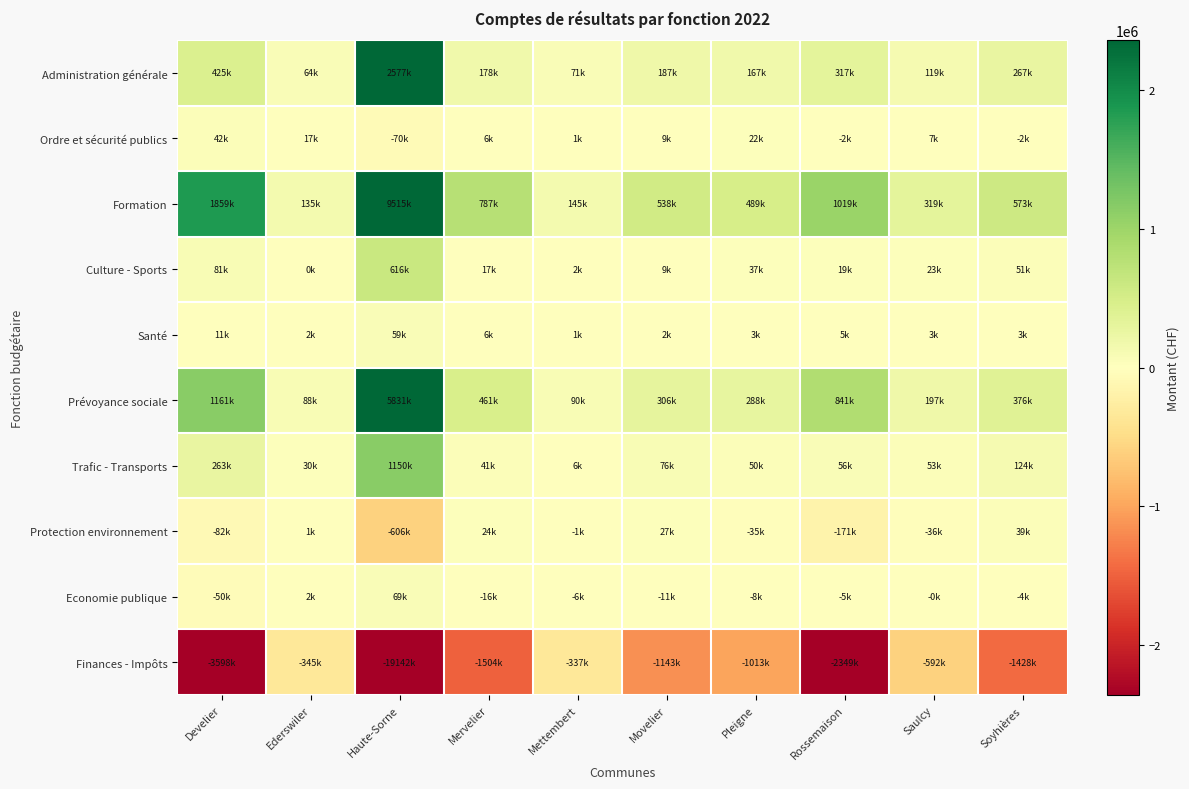

Count the number of data series in this chart.

10